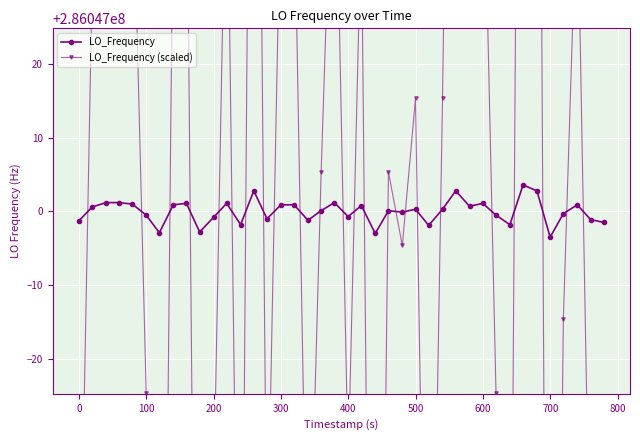

List the series in order of their peak value, lowest first.

LO_Frequency, LO_Frequency (scaled)